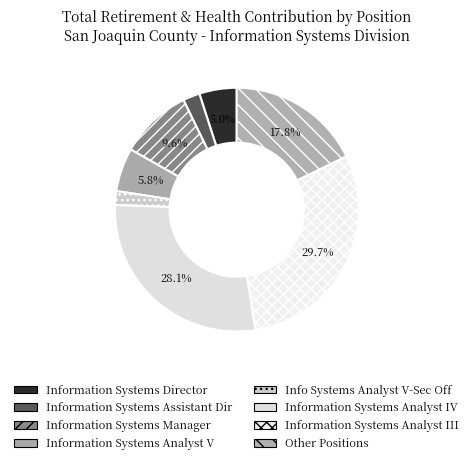

To the nearest percent, what is the average slice percentage?

12%